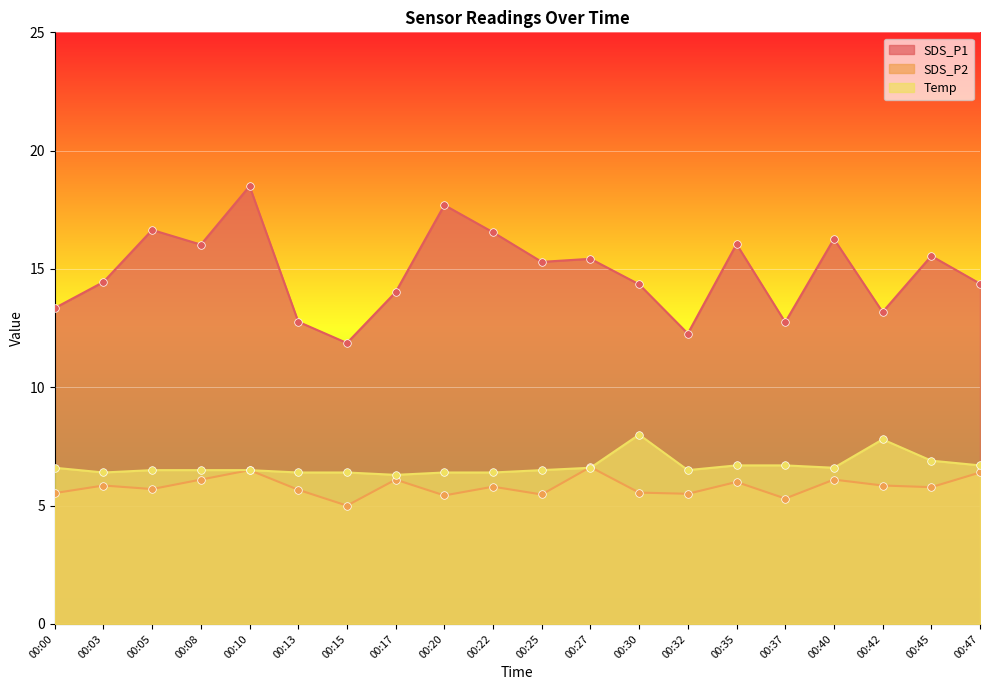

Is the value of Temp at 00:08 greater than the value of SDS_P1 at 00:27?

No